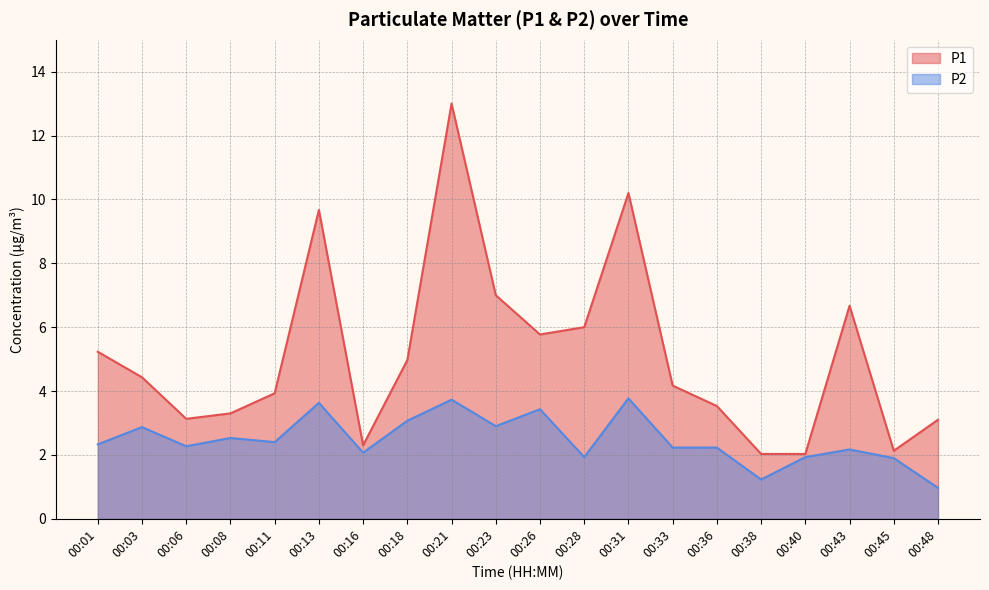

Which category has the lowest value in the P2 series?

00:48